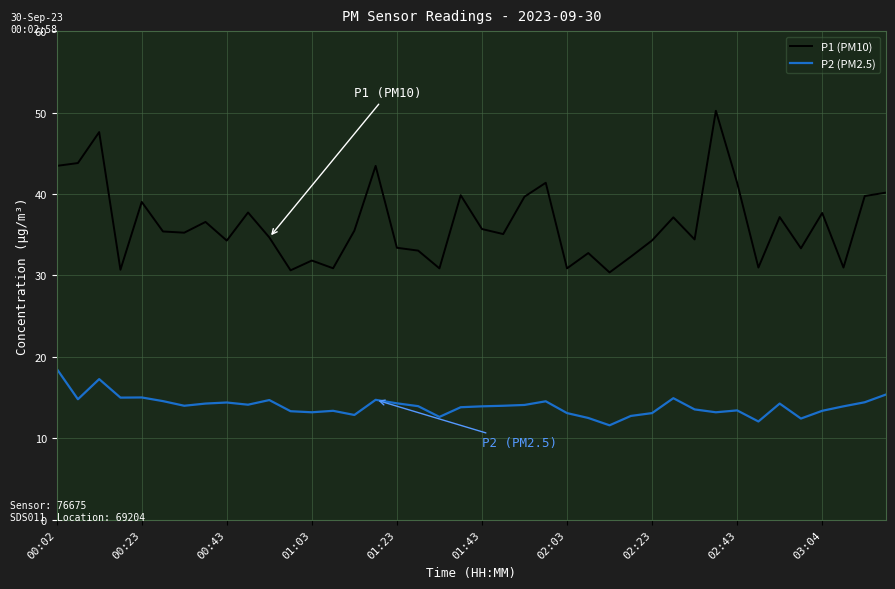

True or false: P2 (PM2.5) and P1 (PM10) intersect in this chart.

False